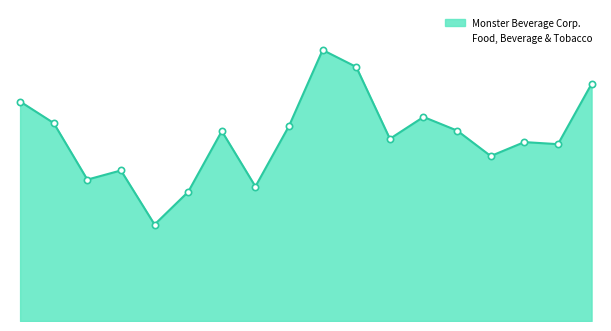

Rank the categories by value from highest to lowest.

2015-03-02, 2016-02-29, 2023-03-01, 2006-03-15, 2018-03-01, 2007-06-06, 2014-03-03, 2019-02-28, 2012-02-29, 2017-03-01, 2021-03-01, 2022-02-28, 2020-02-28, 2009-03-02, 2008-02-29, 2013-03-01, 2011-03-01, 2010-03-01